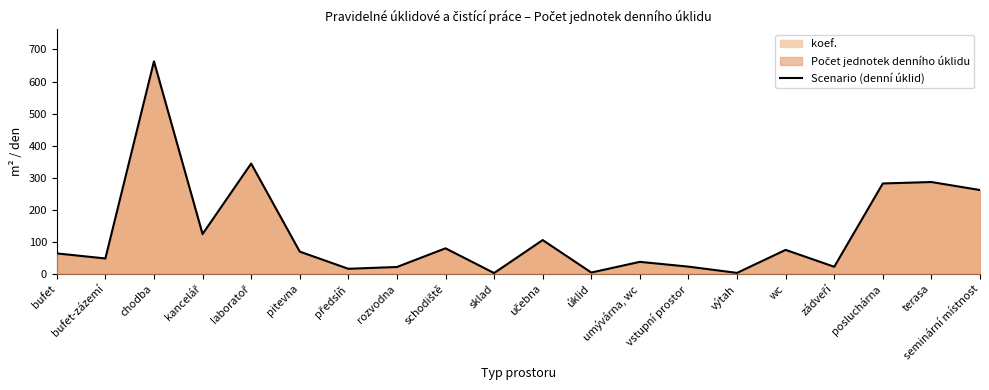

Is it true that the value at posluchárna is 282.0?

True